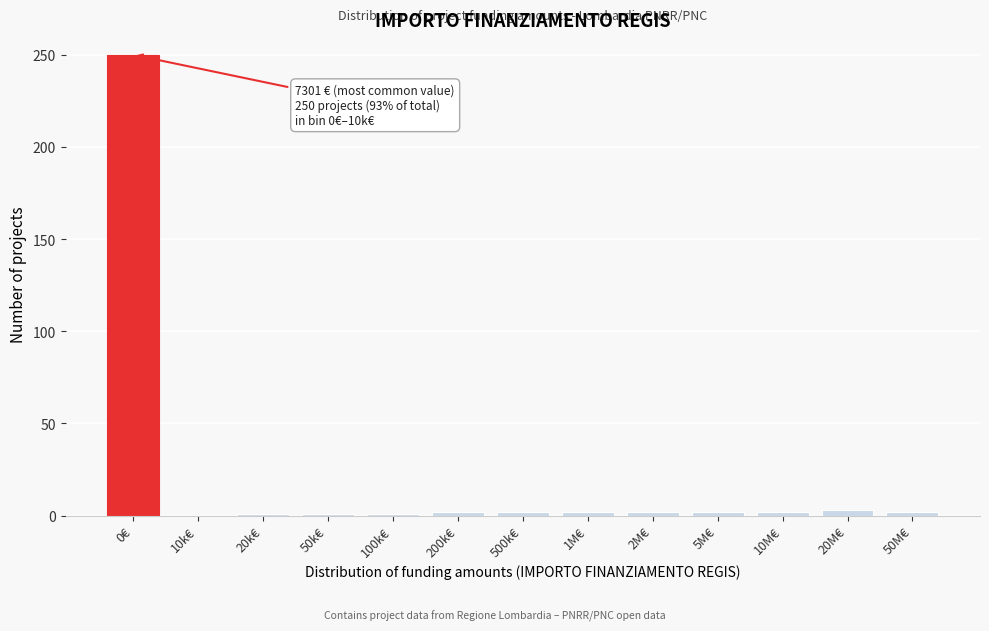

What is the sum of all values?

270